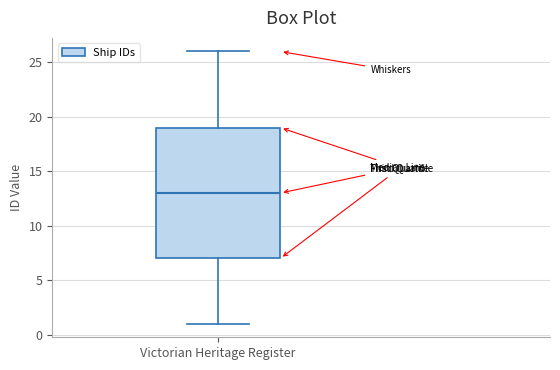

Where is the upper edge of the box for Victorian Heritage Register on the y-axis? The values are not printed on the chart, so give them approximately, as read against the axis.

19